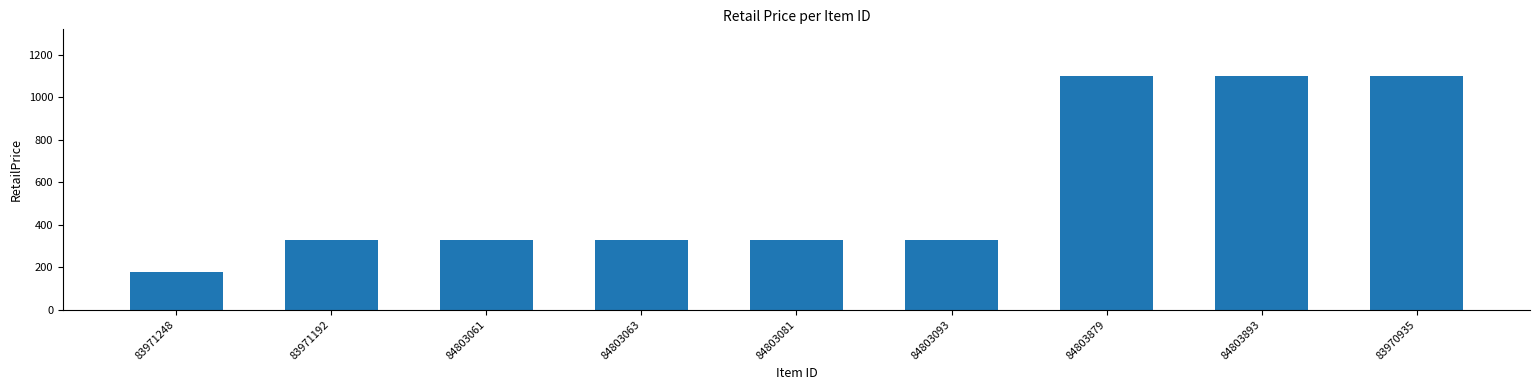

How many bars are there in total?

9